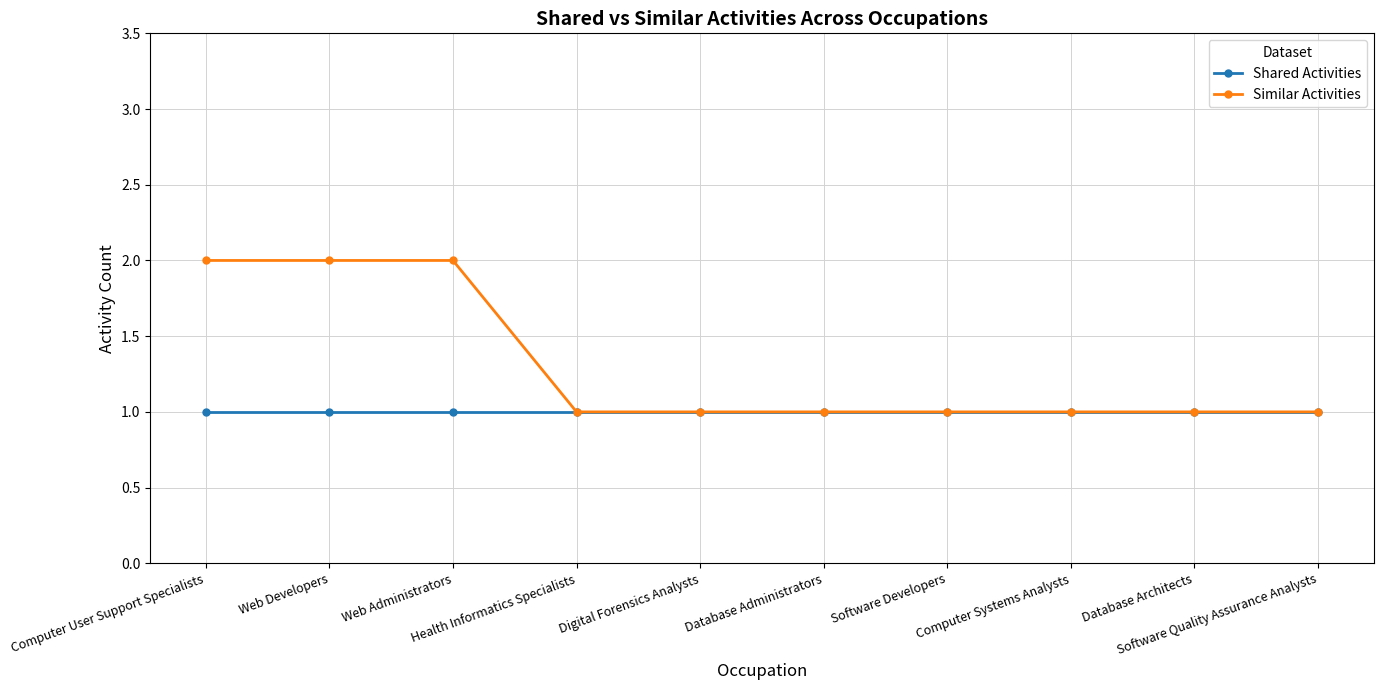

Reading left to right, extract all data points from this chart.

Shared Activities: Computer User Support Specialists=1	Web Developers=1	Web Administrators=1	Health Informatics Specialists=1	Digital Forensics Analysts=1	Database Administrators=1	Software Developers=1	Computer Systems Analysts=1	Database Architects=1	Software Quality Assurance Analysts=1
Similar Activities: Computer User Support Specialists=2	Web Developers=2	Web Administrators=2	Health Informatics Specialists=1	Digital Forensics Analysts=1	Database Administrators=1	Software Developers=1	Computer Systems Analysts=1	Database Architects=1	Software Quality Assurance Analysts=1